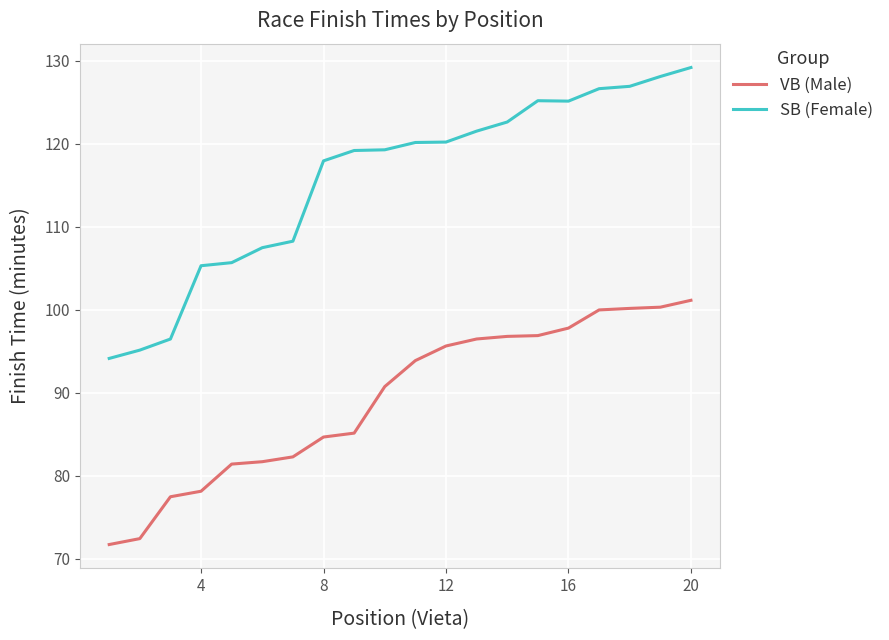

True or false: VB (Male) and SB (Female) cross at least once.

False